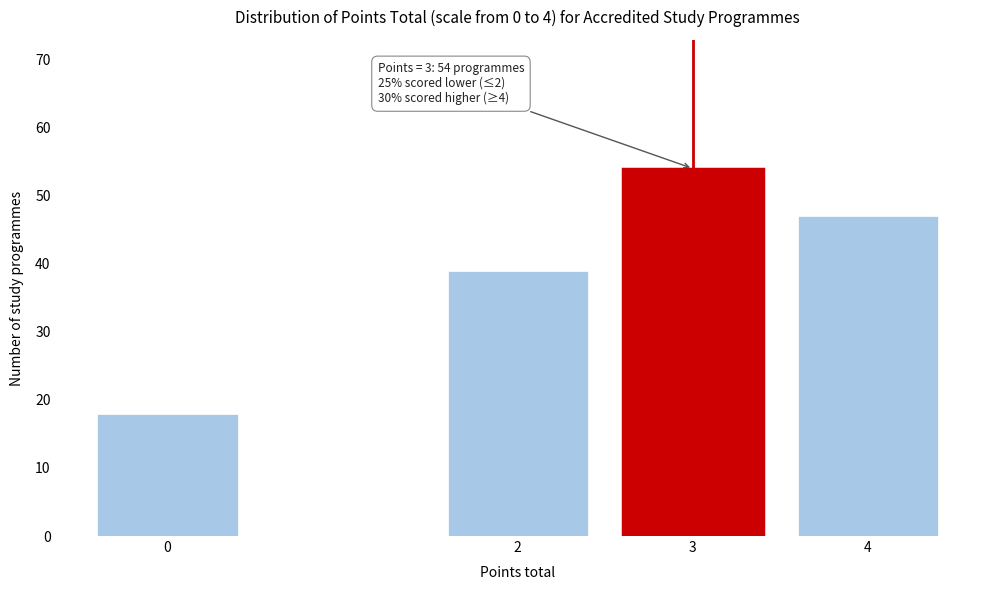

Reading left to right, extract all data points from this chart.

18	39	54	47